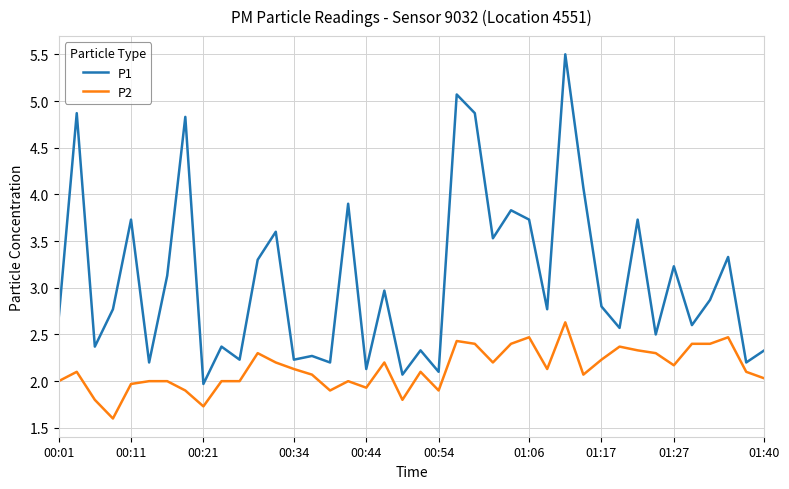

What is the minimum value for P1?

2.0